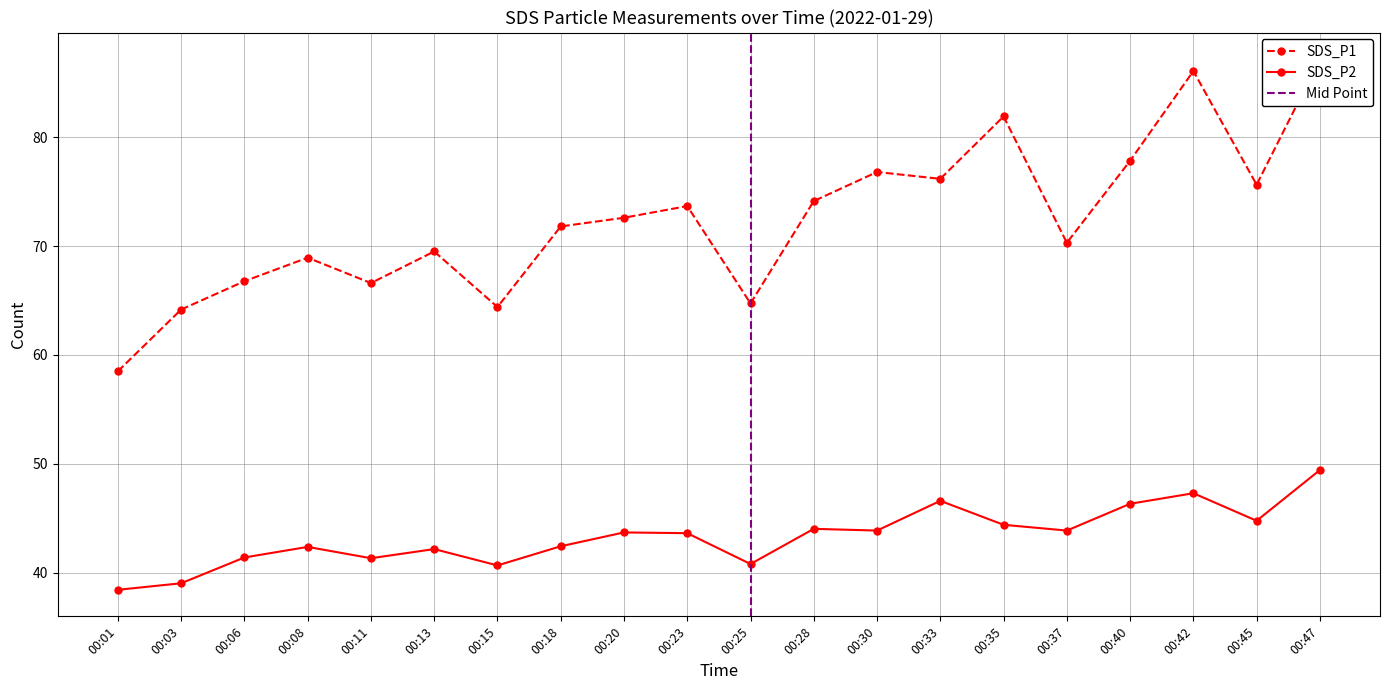

Reading right to left, transcribe all the data shown in this chart.

SDS_P1: 87.2	75.6	86.1	77.8	70.3	81.9	76.2	76.8	74.1	64.7	73.7	72.6	71.8	64.4	69.5	66.6	68.9	66.8	64.2	58.5
SDS_P2: 49.4	44.8	47.3	46.3	43.9	44.4	46.6	43.9	44.0	40.8	43.6	43.7	42.4	40.7	42.2	41.3	42.4	41.4	39.0	38.4